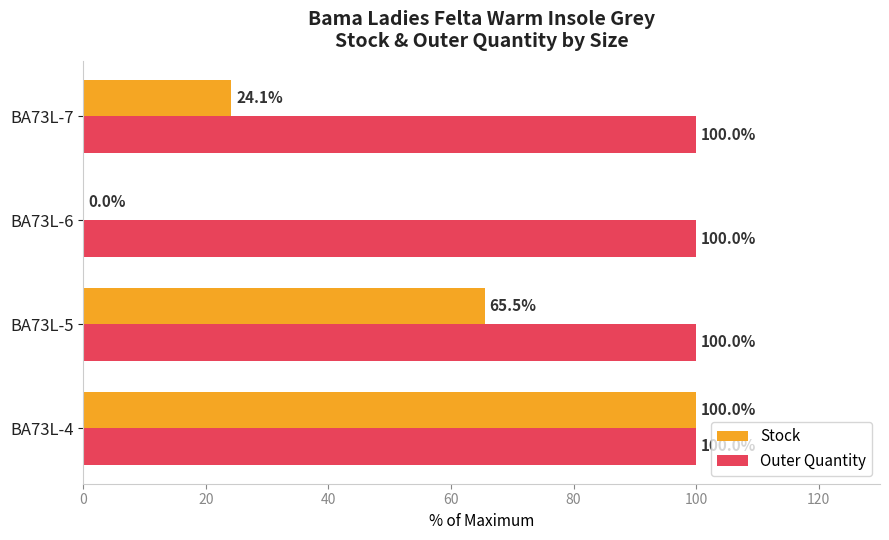

Is it true that Outer Quantity equals 100.0 at BA73L-6?

True